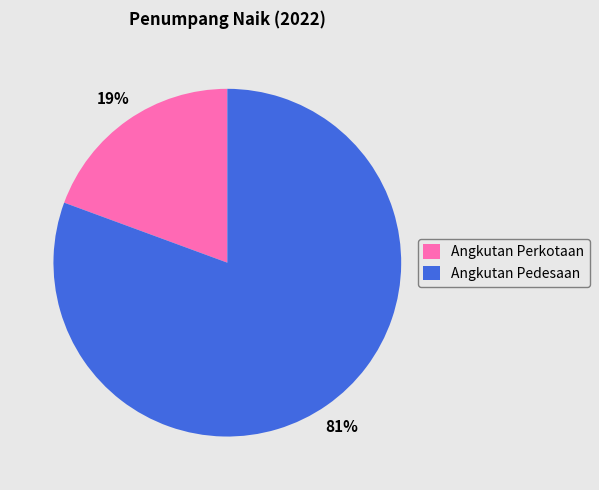

Combined, do Angkutan Pedesaan and Angkutan Perkotaan account for over 50%?

Yes